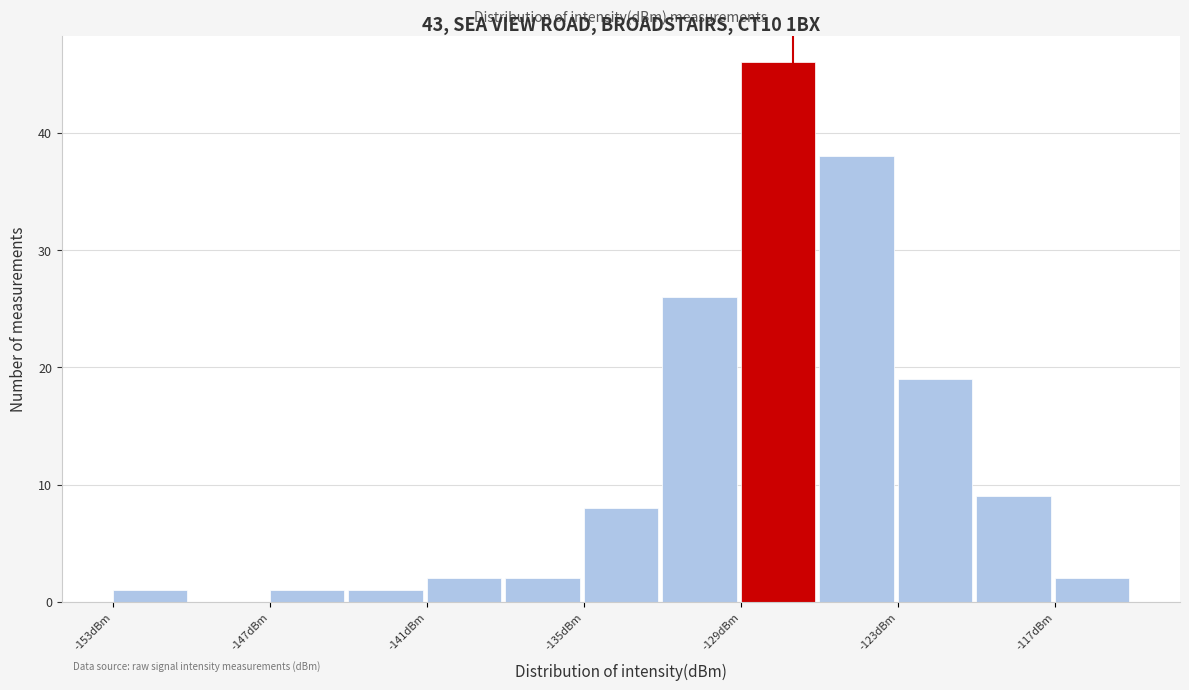

Around what value on the x-axis is the tallest bar? Give the approximate position of its centre, as read against the axis.

-128